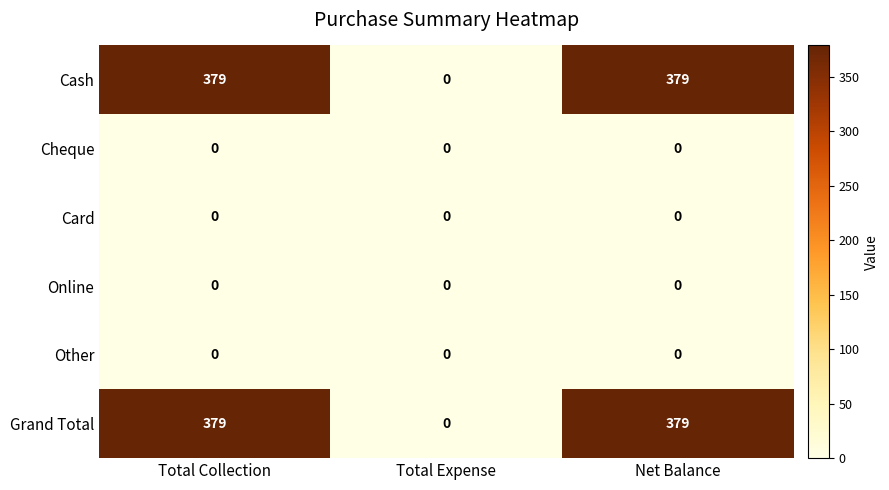

What is the difference between the highest and lowest values at Total Collection?

379